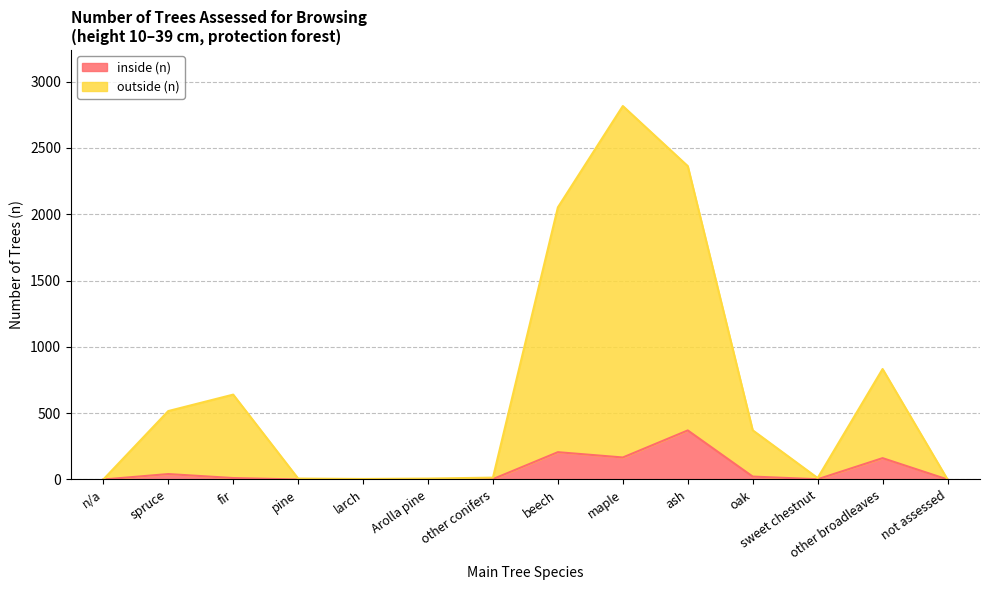

How many distinct data groups are displayed?

2